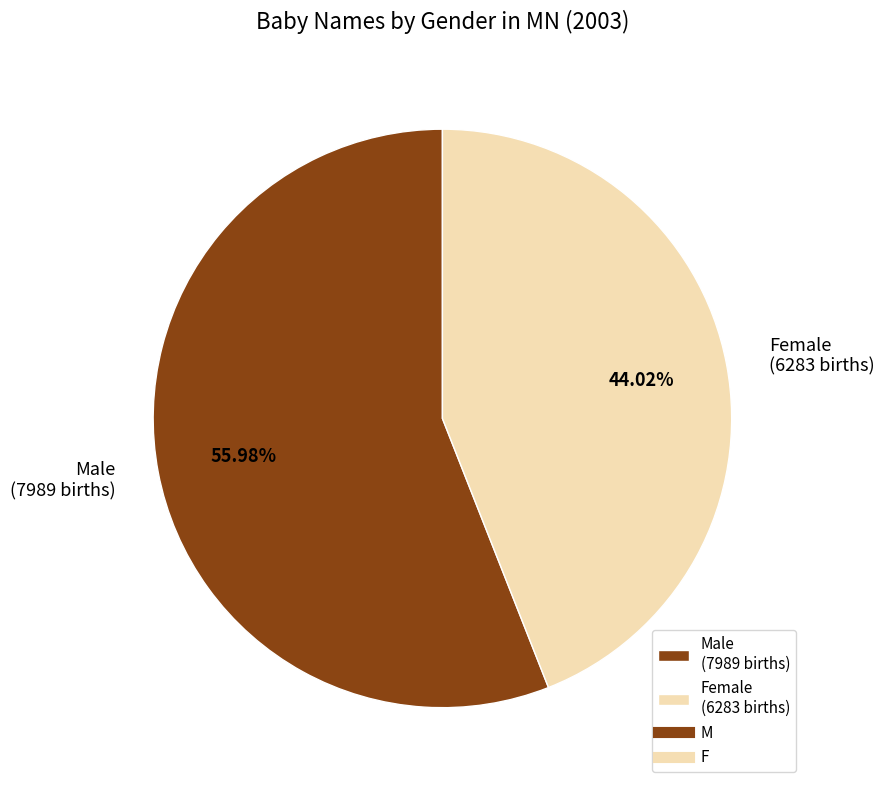

Does any single category account for the majority?

Yes